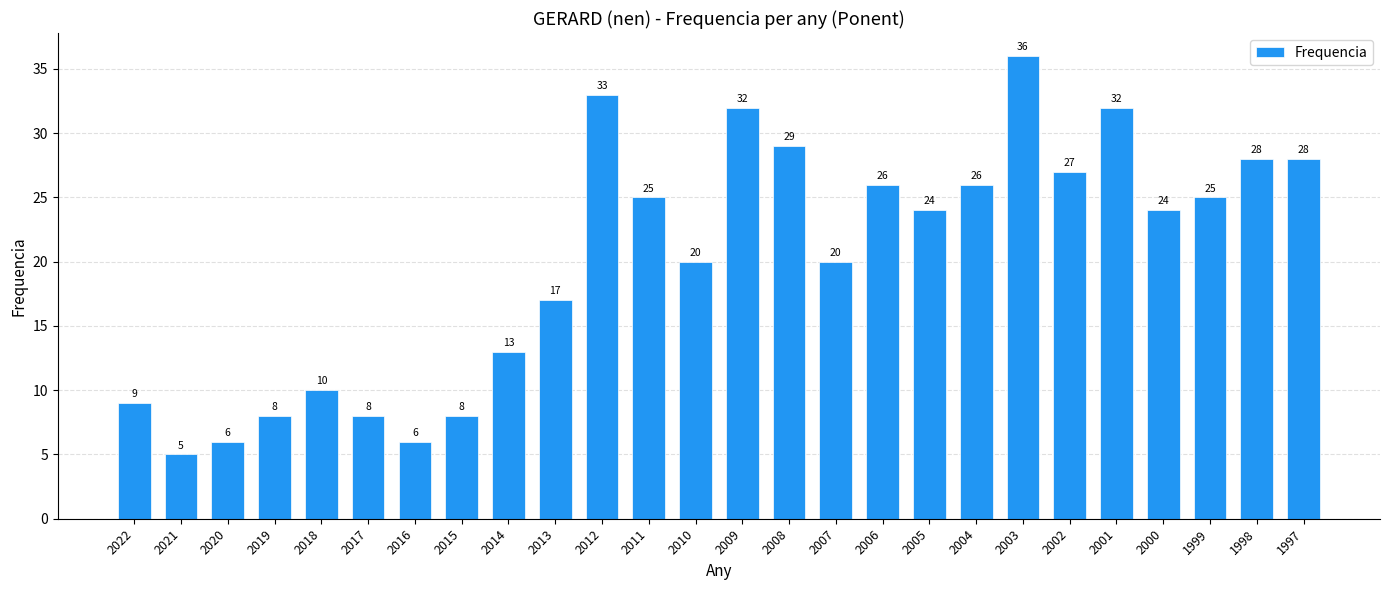

At which label does the data first exceed 24?

2012